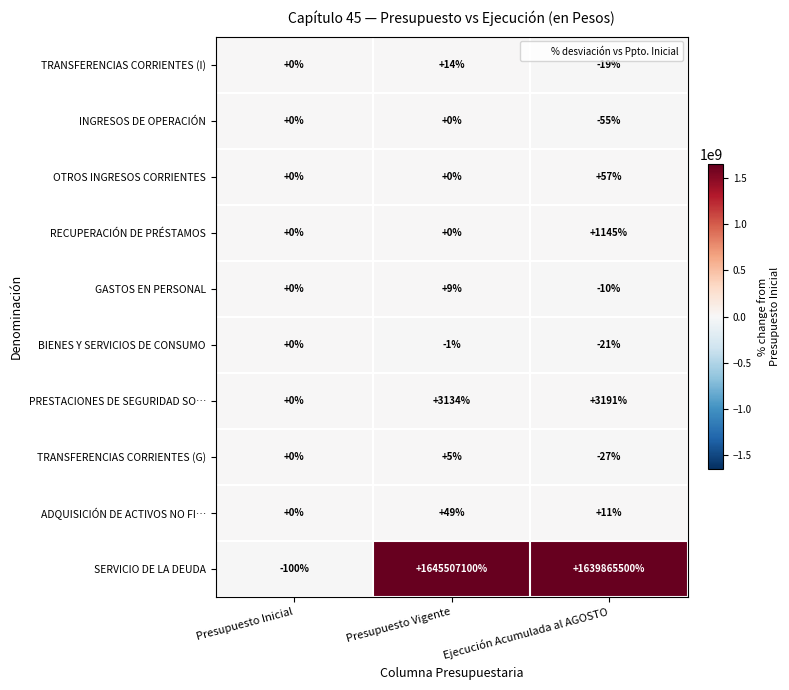

How many distinct data groups are displayed?

10